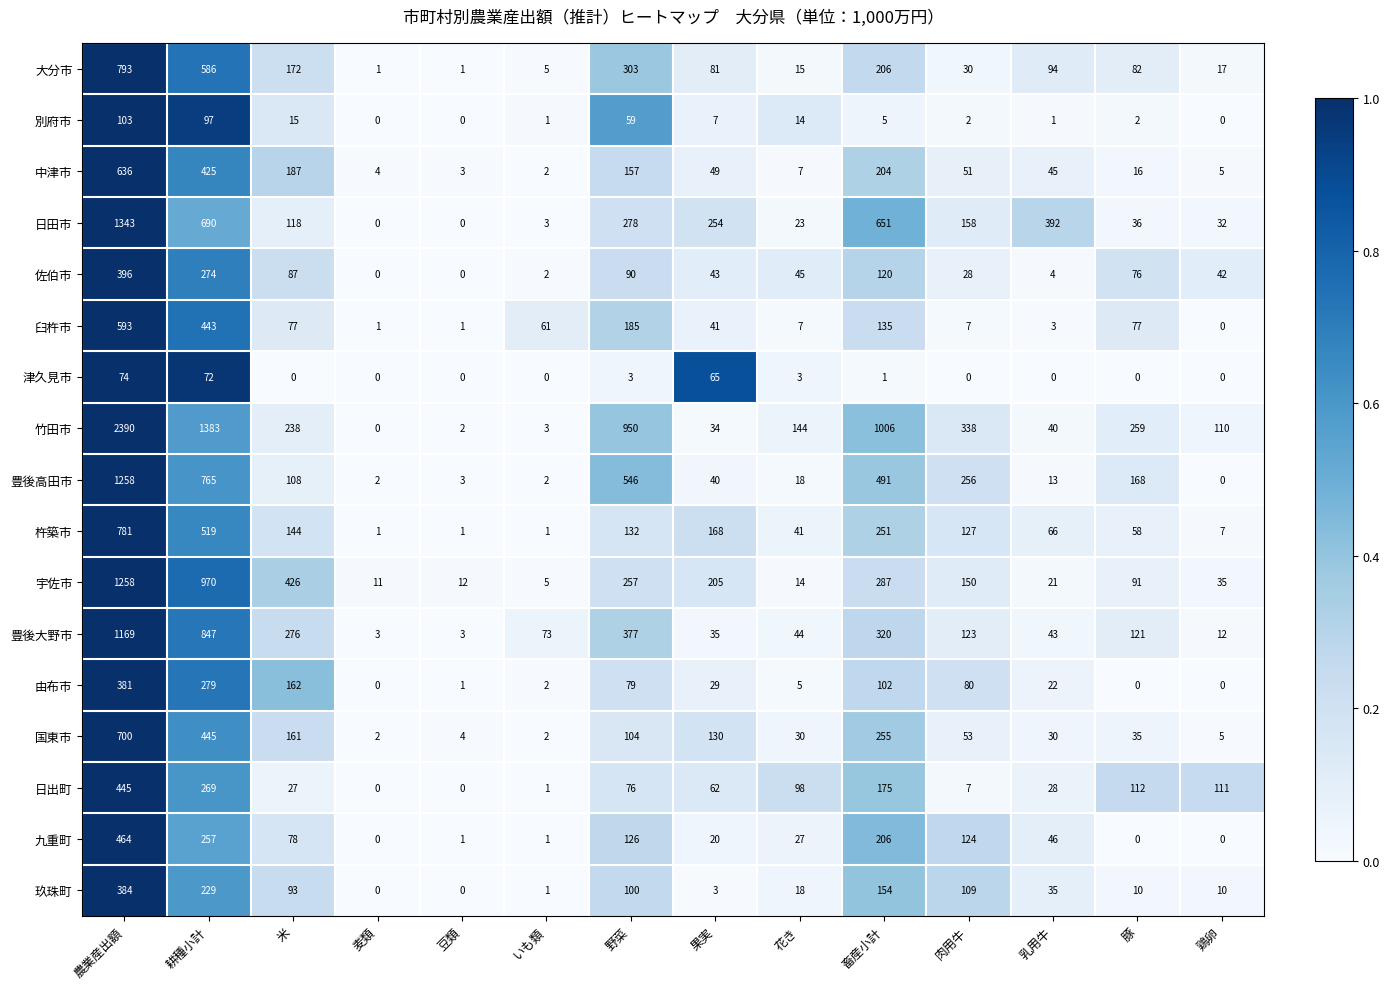

Is it true that 中津市 equals 577 at 耕種小計?

False